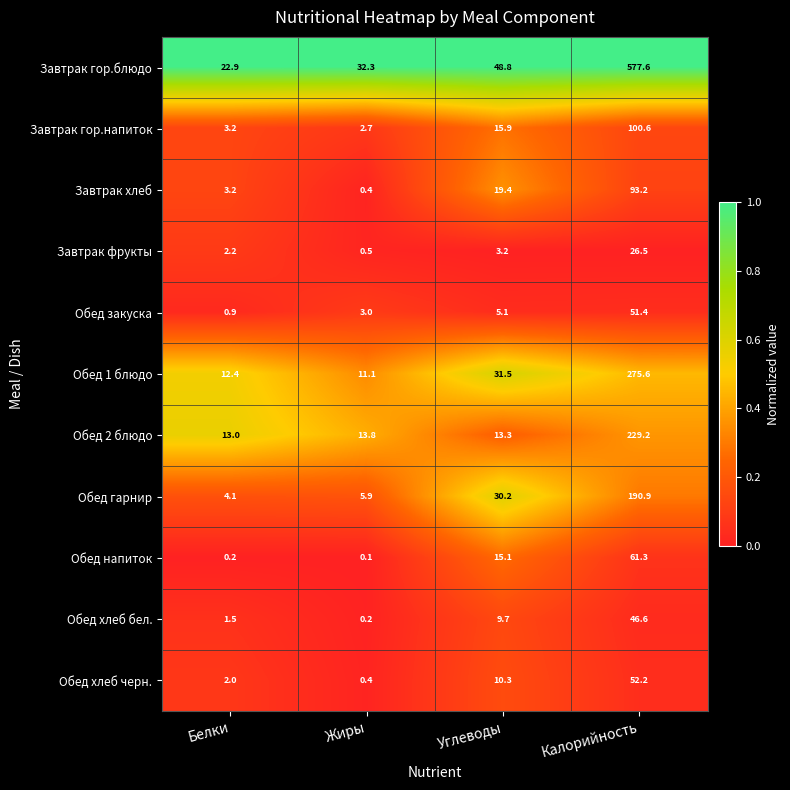

Which series has the widest spread of values?

Завтрак гор.блюдо